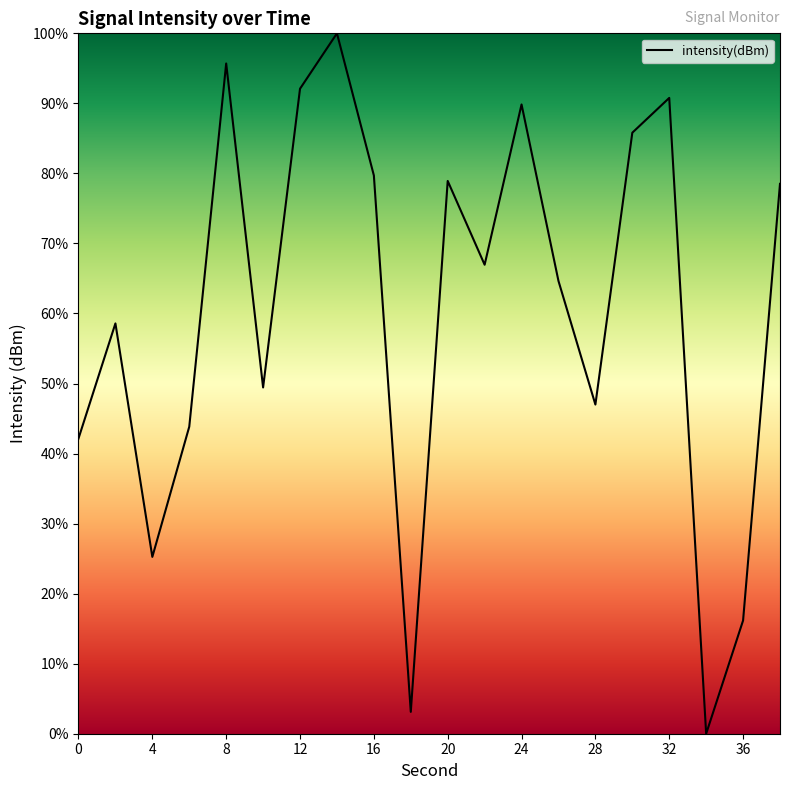

What is the greatest value displayed?

100.0